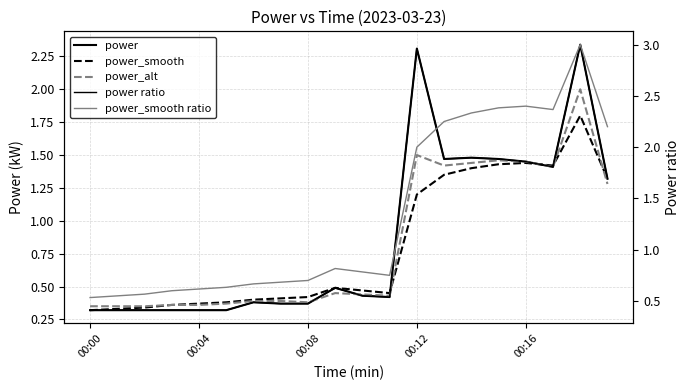

What is the difference between the second highest and minimum values in the power_alt series?

1.1